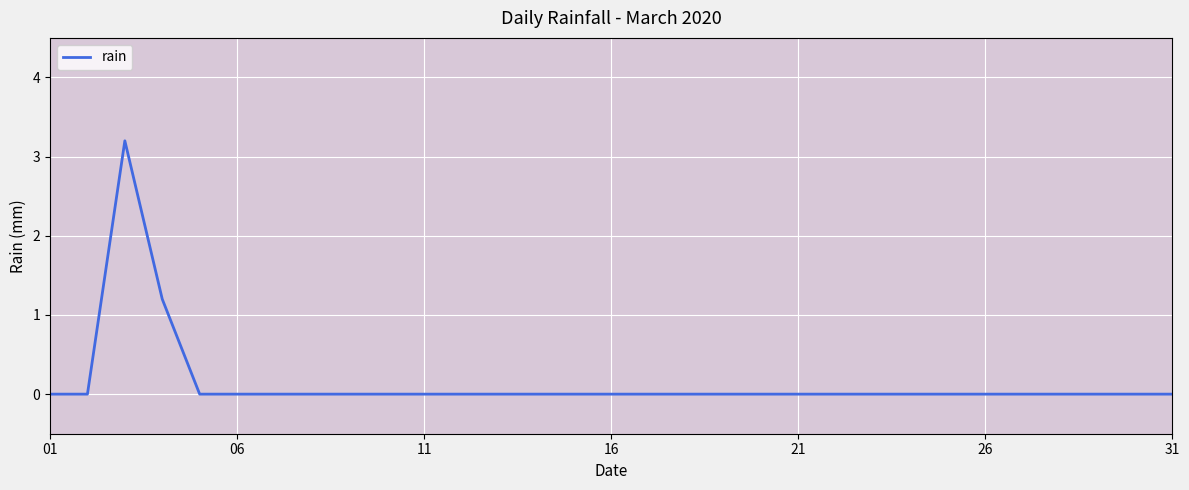

What is the difference between the maximum and minimum values?

3.2